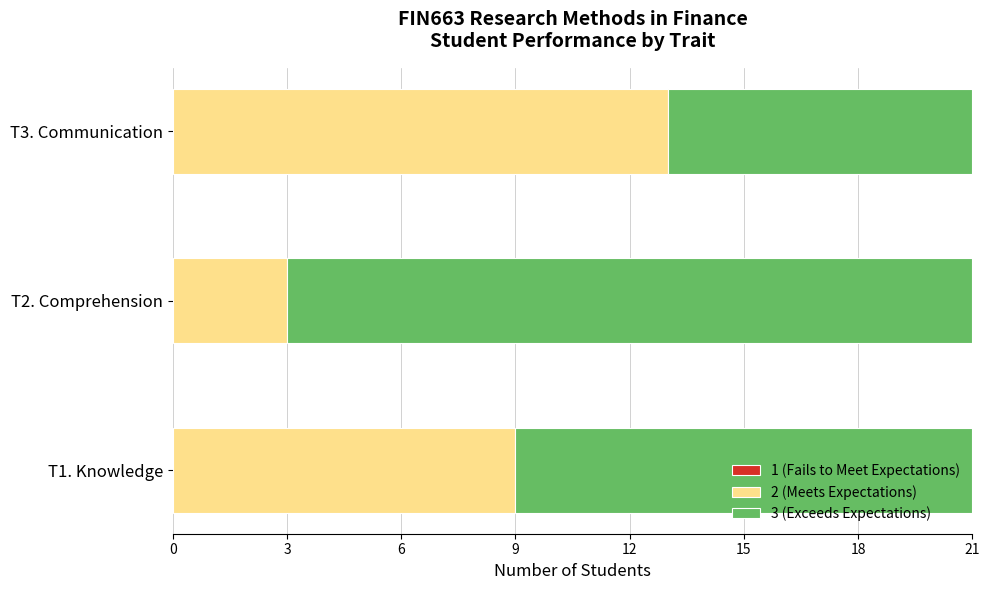

The 2 (Meets Expectations) series shows 13 at T3. Communication. True or false?

True